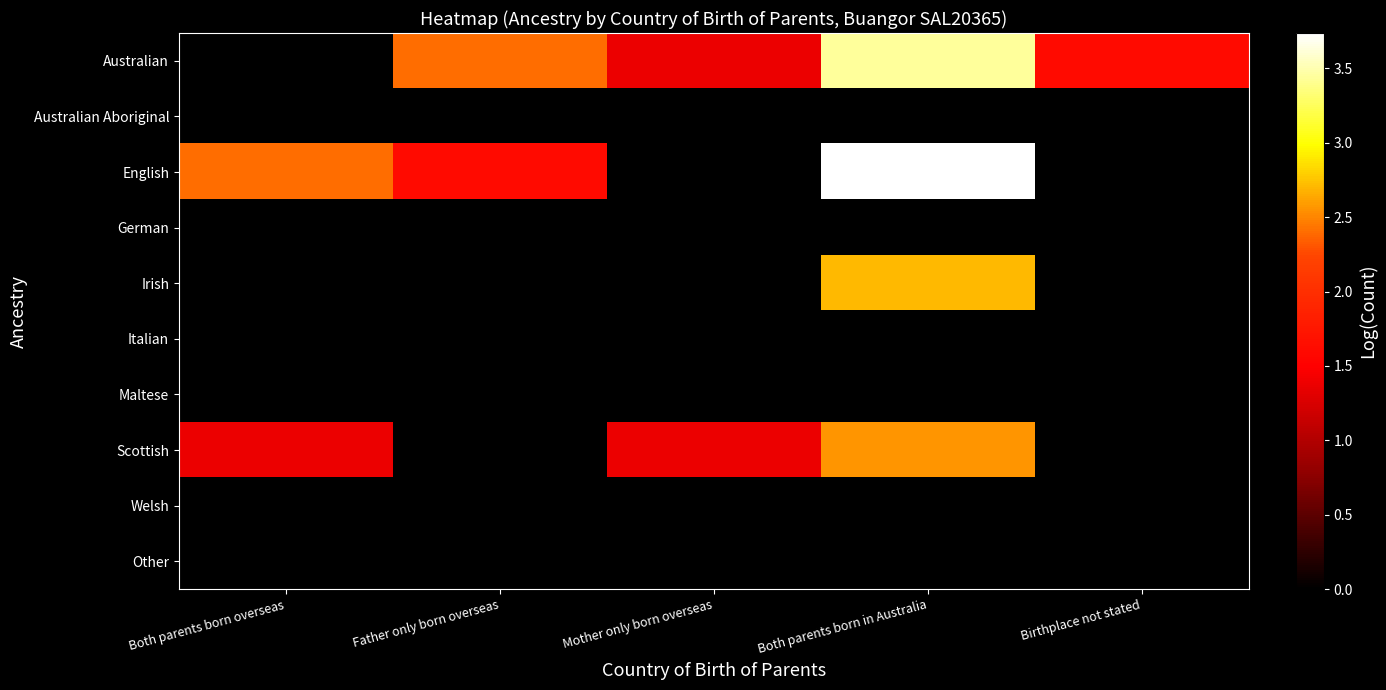

Reading left to right, extract all data points from this chart.

Australian: Both parents born overseas=0.0	Father only born overseas=2.4	Mother only born overseas=1.4	Both parents born in Australia=3.4	Birthplace not stated=1.6
Australian Aboriginal: Both parents born overseas=0.0	Father only born overseas=0.0	Mother only born overseas=0.0	Both parents born in Australia=0.0	Birthplace not stated=0.0
English: Both parents born overseas=2.4	Father only born overseas=1.6	Mother only born overseas=0.0	Both parents born in Australia=3.7	Birthplace not stated=0.0
German: Both parents born overseas=0.0	Father only born overseas=0.0	Mother only born overseas=0.0	Both parents born in Australia=0.0	Birthplace not stated=0.0
Irish: Both parents born overseas=0.0	Father only born overseas=0.0	Mother only born overseas=0.0	Both parents born in Australia=2.7	Birthplace not stated=0.0
Italian: Both parents born overseas=0.0	Father only born overseas=0.0	Mother only born overseas=0.0	Both parents born in Australia=0.0	Birthplace not stated=0.0
Maltese: Both parents born overseas=0.0	Father only born overseas=0.0	Mother only born overseas=0.0	Both parents born in Australia=0.0	Birthplace not stated=0.0
Scottish: Both parents born overseas=1.4	Father only born overseas=0.0	Mother only born overseas=1.4	Both parents born in Australia=2.6	Birthplace not stated=0.0
Welsh: Both parents born overseas=0.0	Father only born overseas=0.0	Mother only born overseas=0.0	Both parents born in Australia=0.0	Birthplace not stated=0.0
Other: Both parents born overseas=0.0	Father only born overseas=0.0	Mother only born overseas=0.0	Both parents born in Australia=0.0	Birthplace not stated=0.0